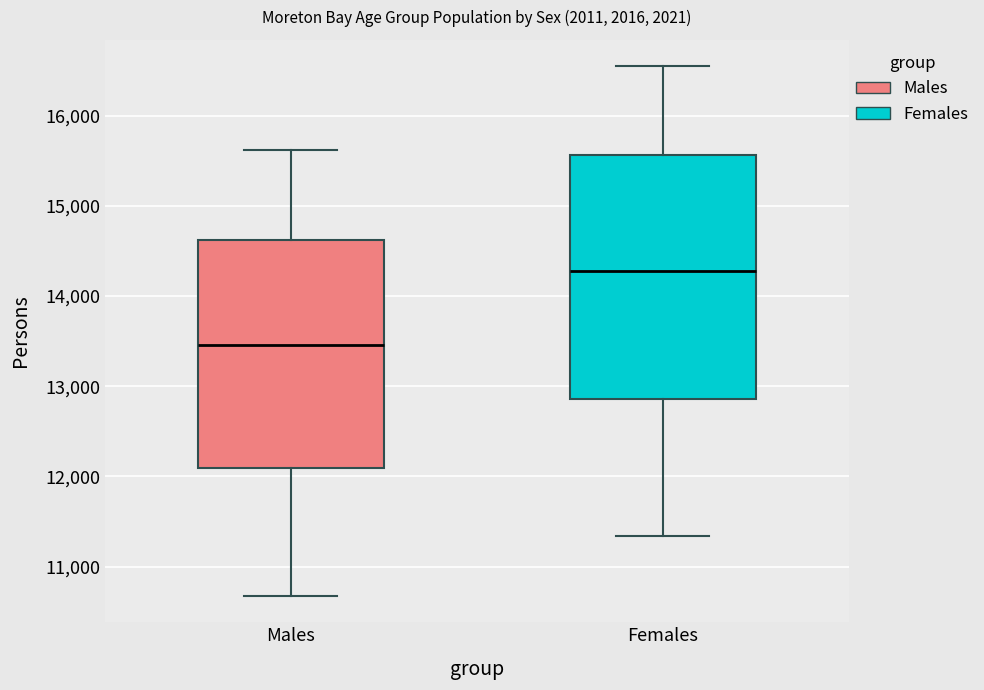

Which box's median line is the highest?

Females